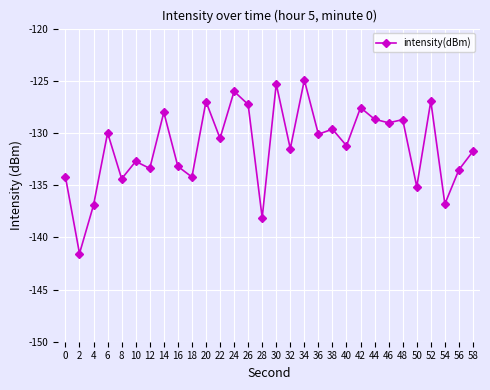

What is the smallest value displayed?

-141.5